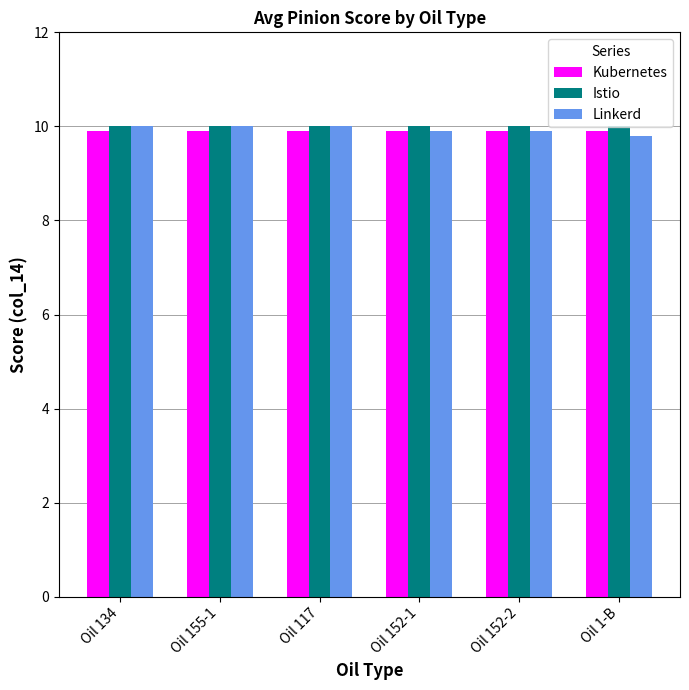

What is the smallest value displayed?

9.8